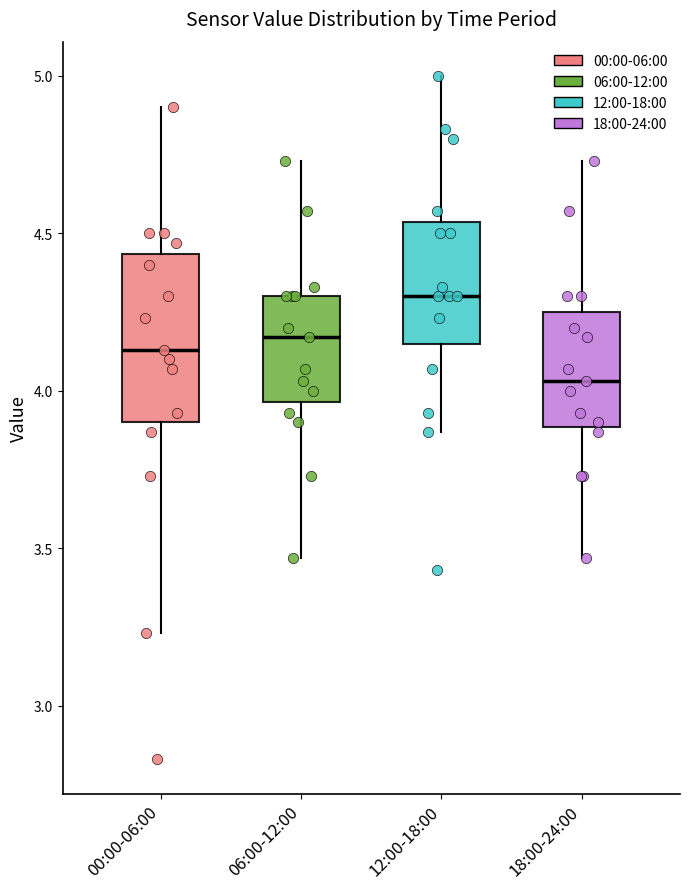

Reading left to right, transcribe this box plot: for each box, give where its median line is, the range the box spans, and where its two whiskers end, as read against the y-axis. The values are not printed on the chart, so give them approximately, as read against the axis.

00:00-06:00: median 4.15, box 3.90 to 4.45, whiskers 3.25 to 4.90
06:00-12:00: median 4.15, box 3.95 to 4.30, whiskers 3.45 to 4.75
12:00-18:00: median 4.30, box 4.15 to 4.55, whiskers 3.85 to 5.00
18:00-24:00: median 4.05, box 3.90 to 4.25, whiskers 3.45 to 4.75